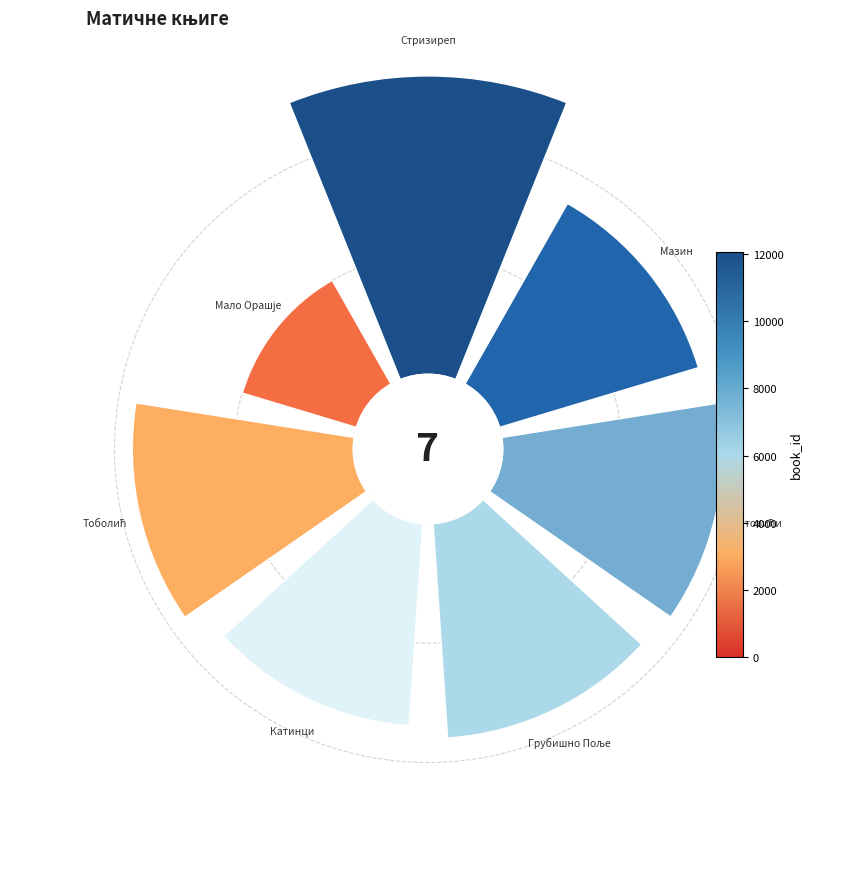

What portion of the pie excludes 0°?

79.9%